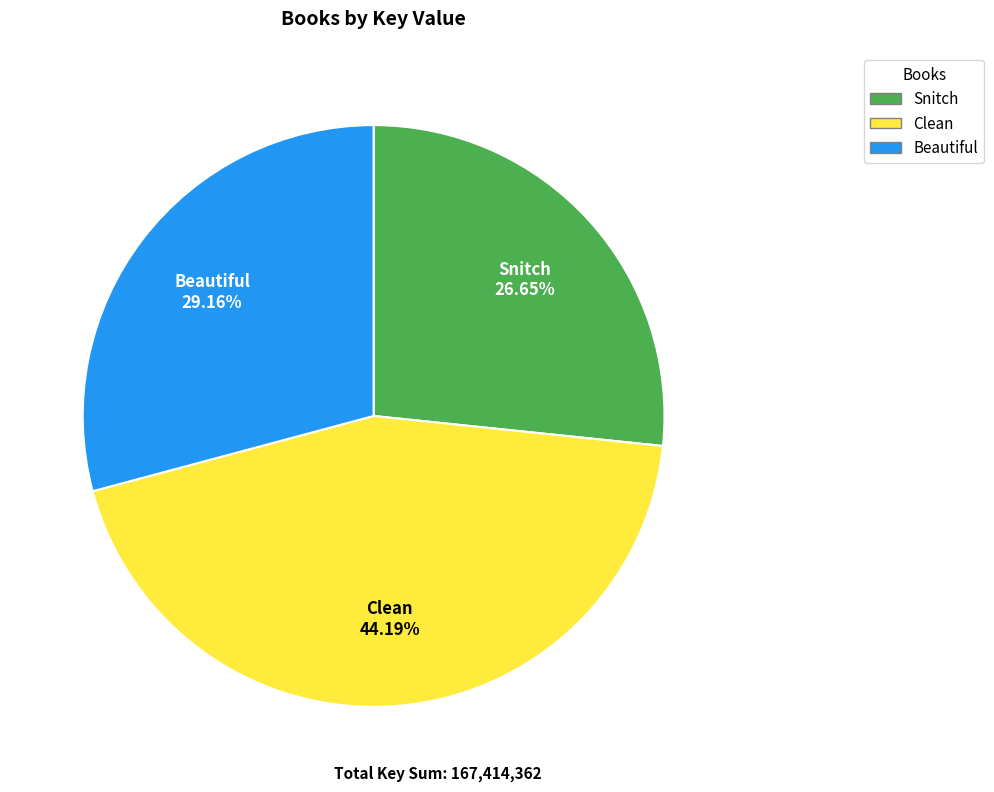

Which has a higher value, Snitch or Clean?

Clean